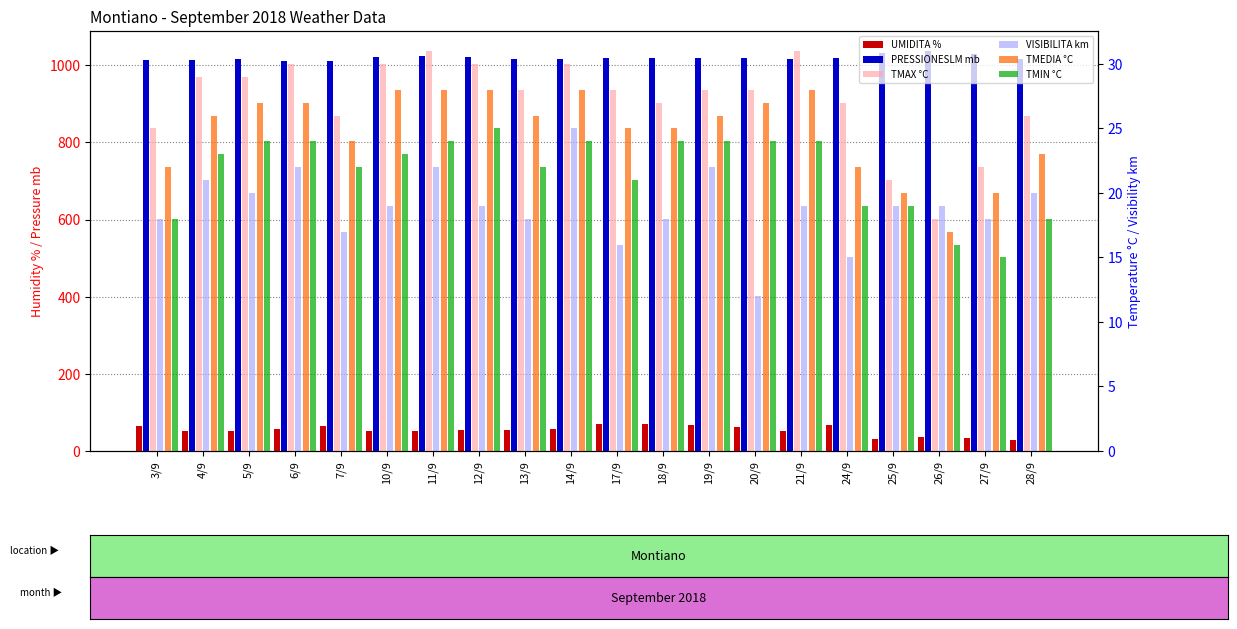

What are all the series names shown in the legend?

UMIDITA %, PRESSIONESLM mb, TMAX °C, VISIBILITA km, TMEDIA °C, TMIN °C